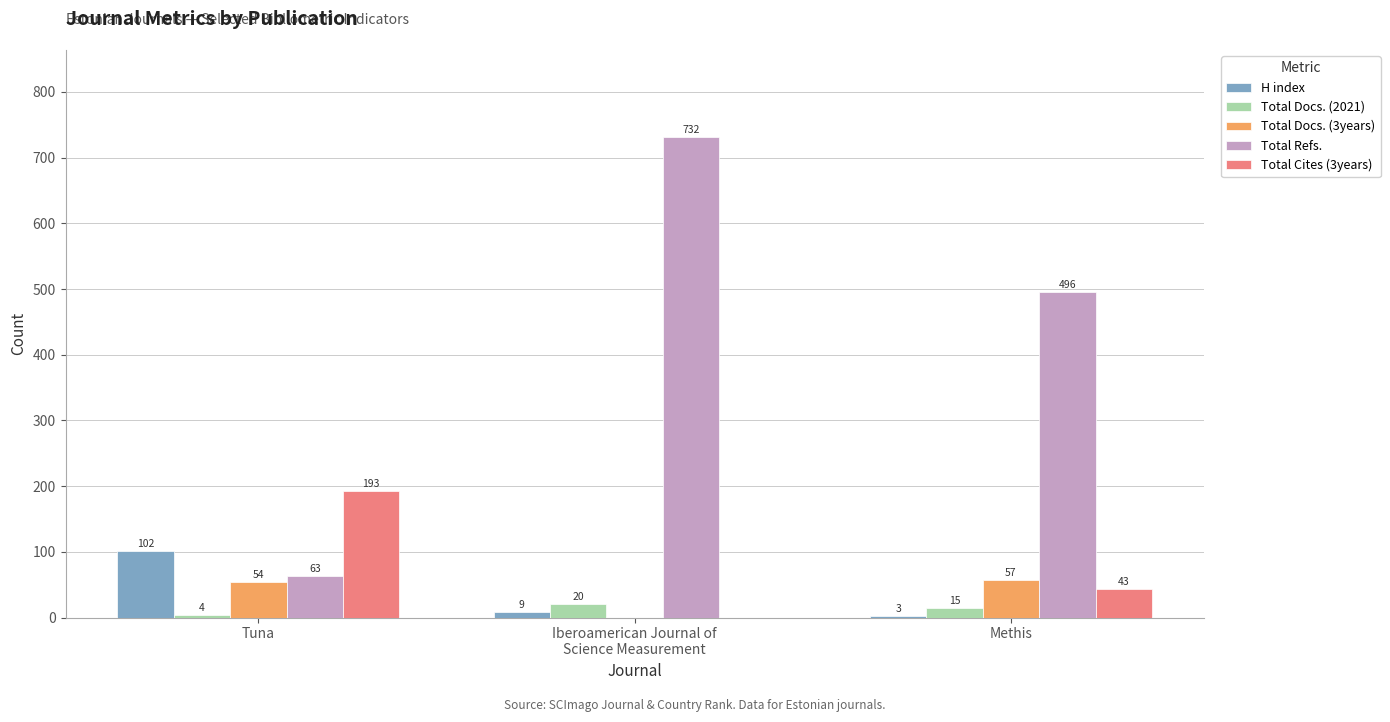

What is the maximum value for Total Refs.?

732